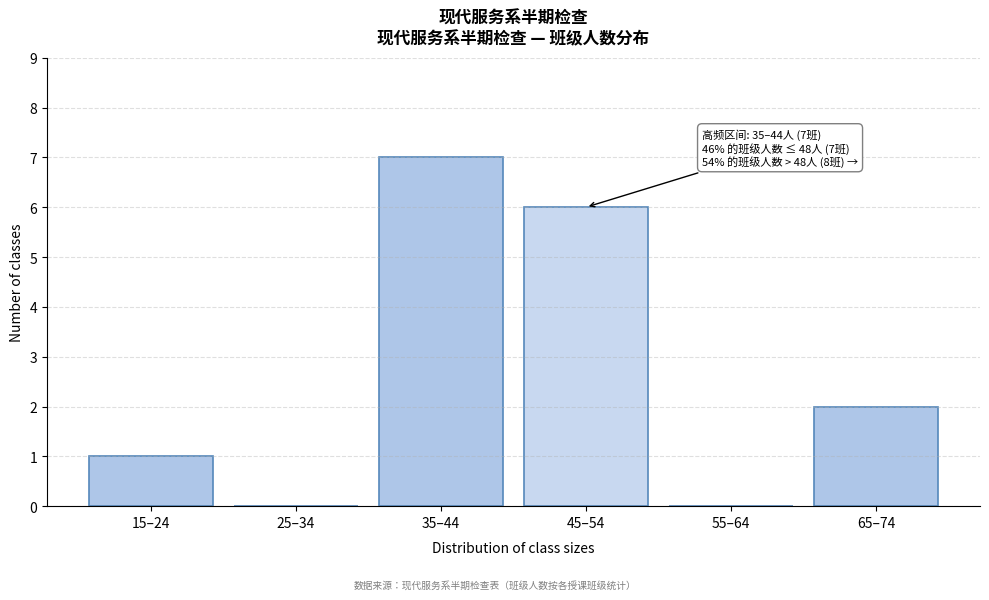

Reading right to left, list all the values displayed in this chart.

65–74=2	55–64=0	45–54=6	35–44=7	25–34=0	15–24=1